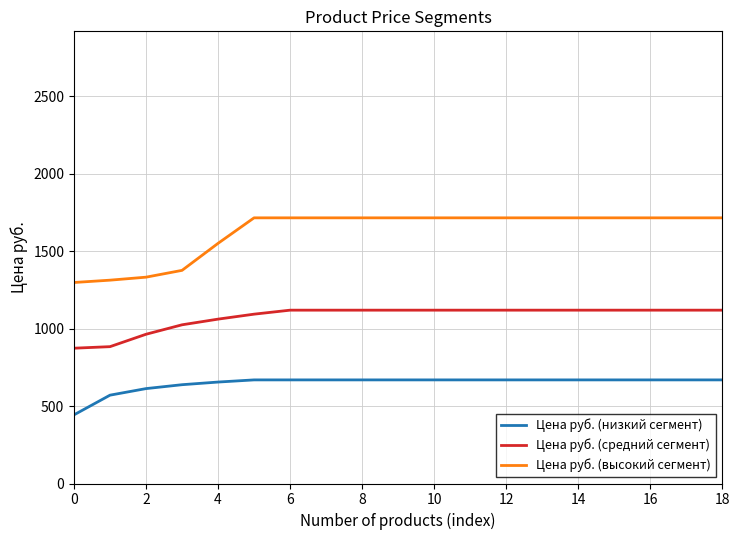

Which series has the widest spread of values?

Цена руб. (высокий сегмент)